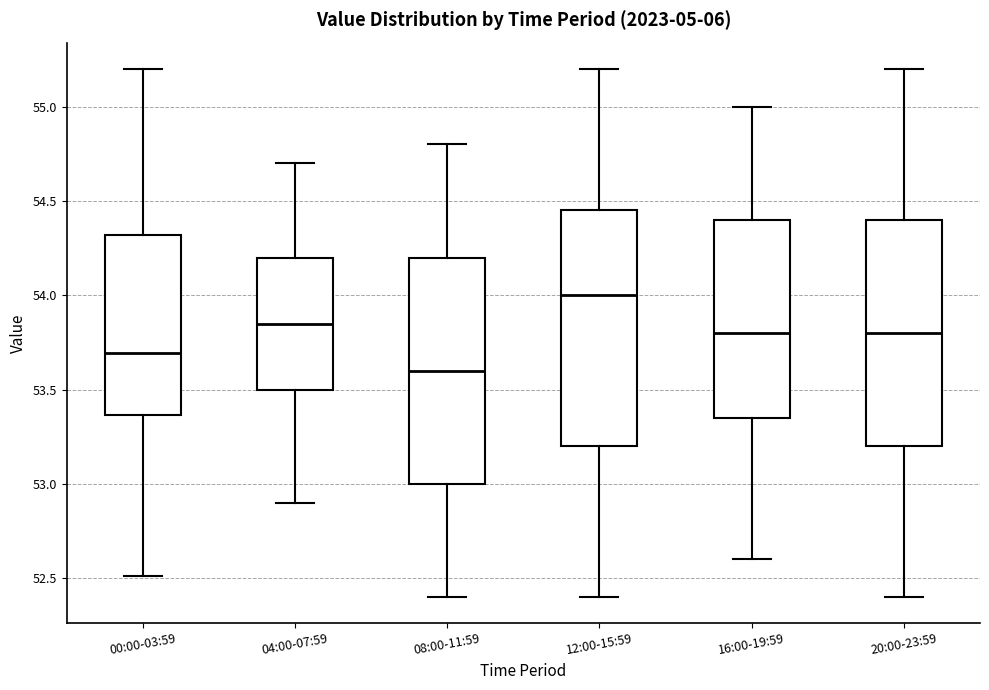

Where is the lower edge of the box for 20:00-23:59 on the y-axis? The values are not printed on the chart, so give them approximately, as read against the axis.

53.20